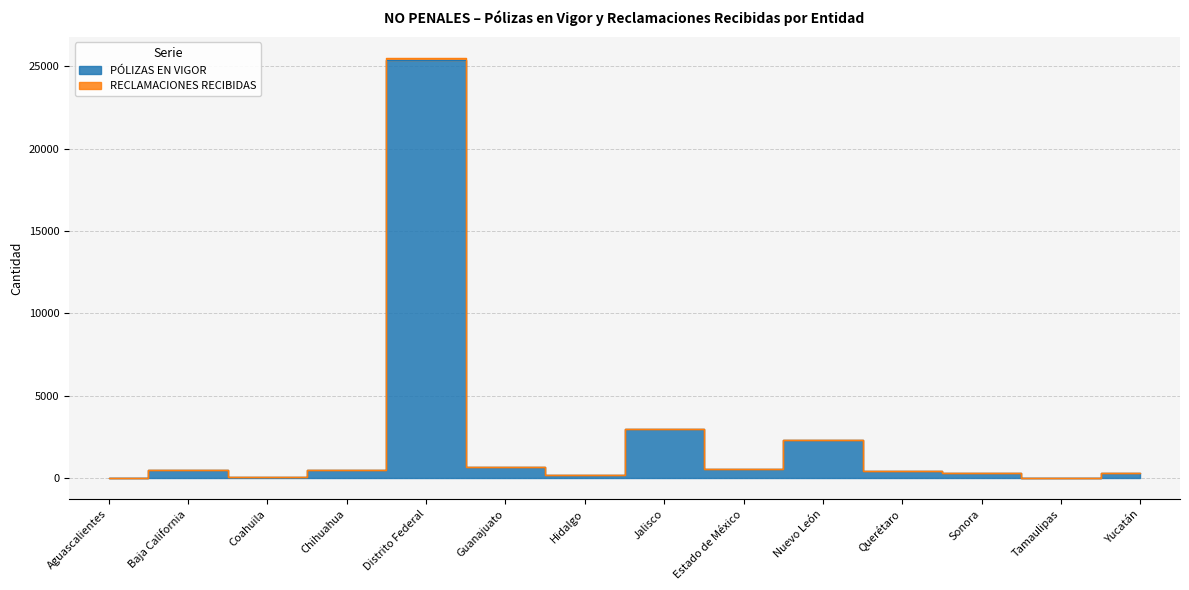

Rank the categories by PÓLIZAS EN VIGOR value from lowest to highest.

Aguascalientes, Tamaulipas, Coahuila, Hidalgo, Sonora, Yucatán, Querétaro, Chihuahua, Baja California, Estado de México, Guanajuato, Nuevo León, Jalisco, Distrito Federal